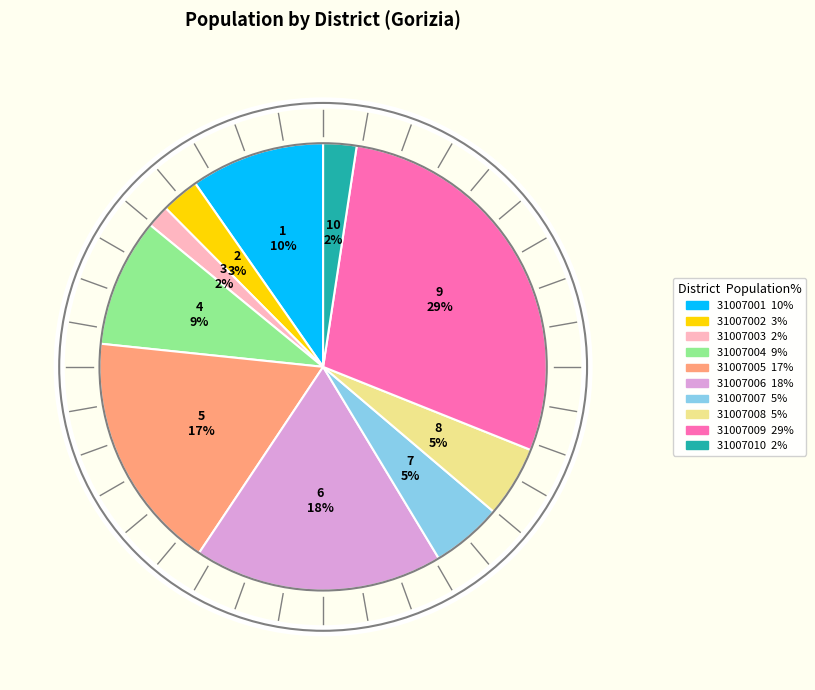

To the nearest percent, what percentage of the pie is 31007004?

9%